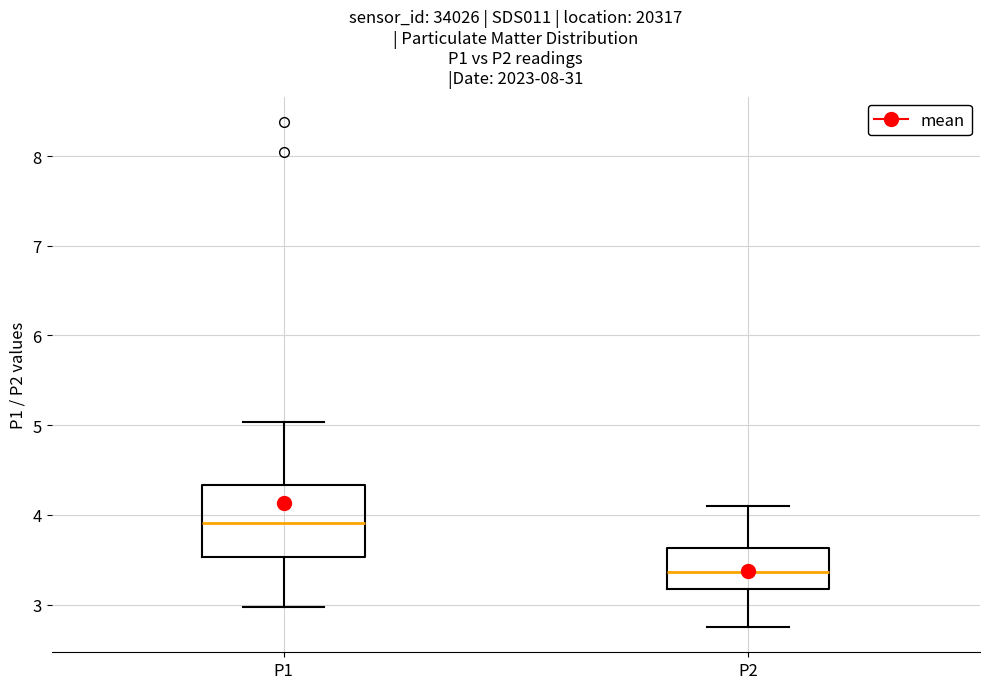

Reading left to right, transcribe this box plot: for each box, give where its median line is, the range the box spans, and where its two whiskers end, as read against the y-axis. The values are not printed on the chart, so give them approximately, as read against the axis.

P1: median 3.9, box 3.5 to 4.3, whiskers 3.0 to 5.0
P2: median 3.4, box 3.2 to 3.6, whiskers 2.8 to 4.1